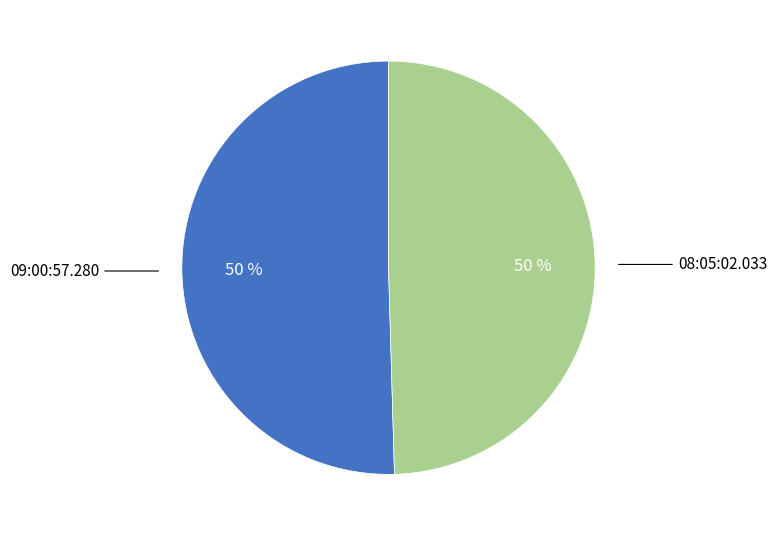

The 08:05:02.033 slice represents 44% of the pie. True or false?

False